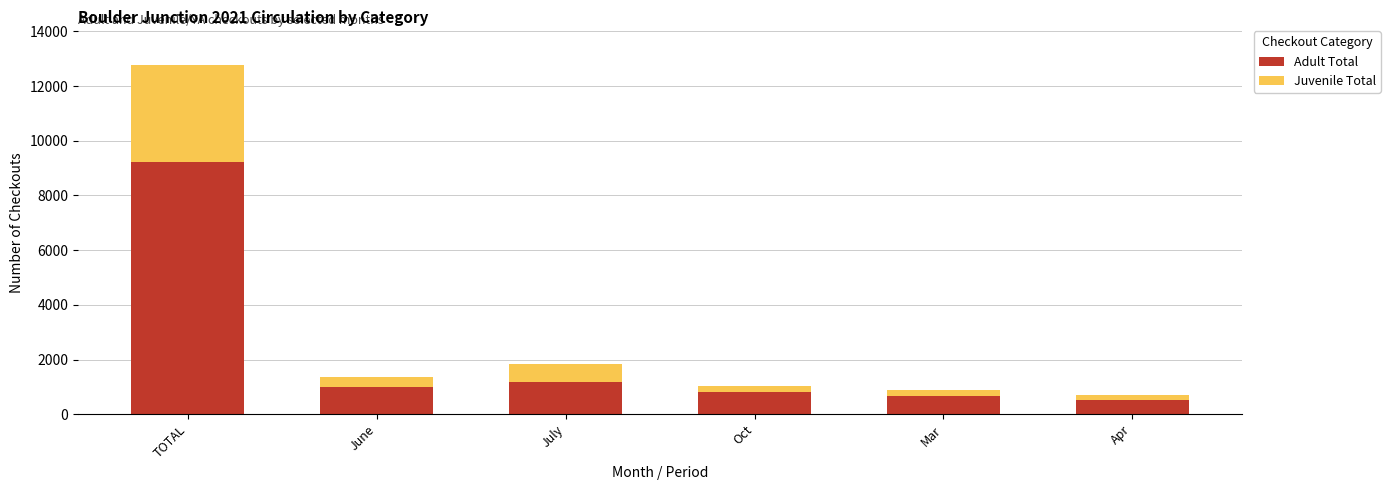

What is the minimum value for Adult Total?

526